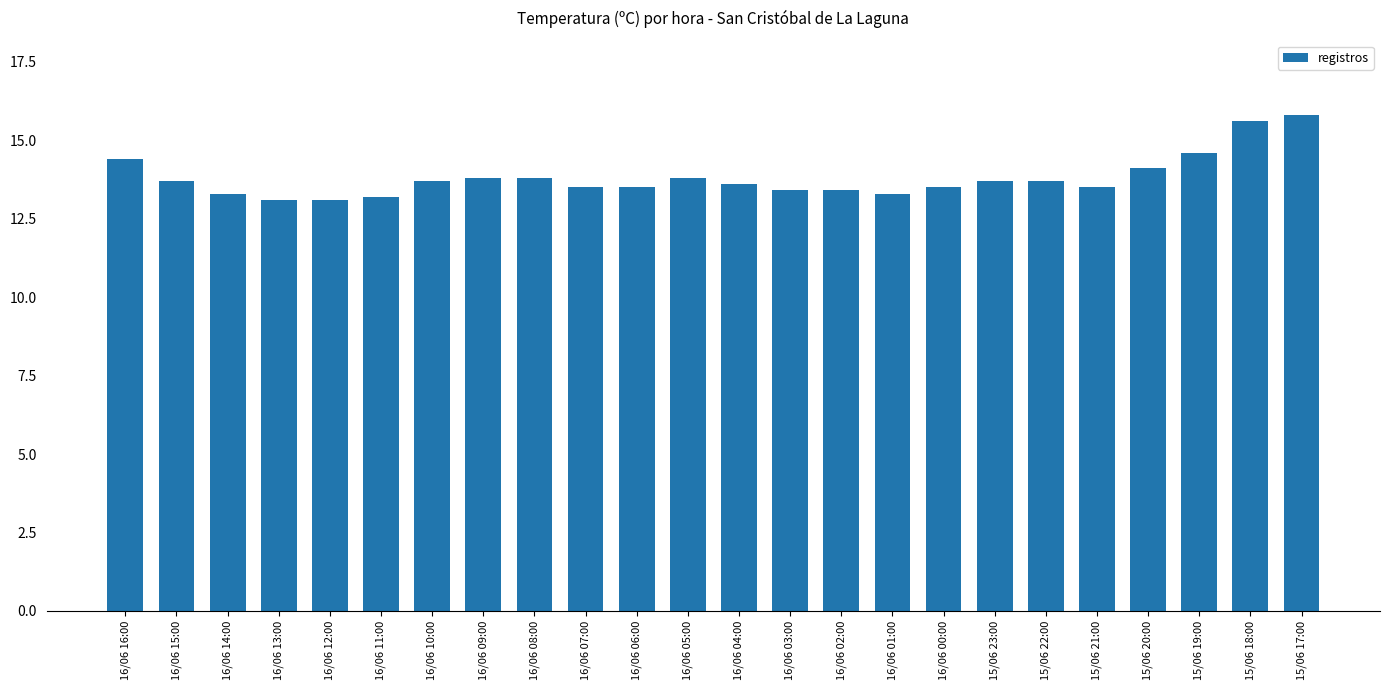

Does the chart contain stacked bars?

No